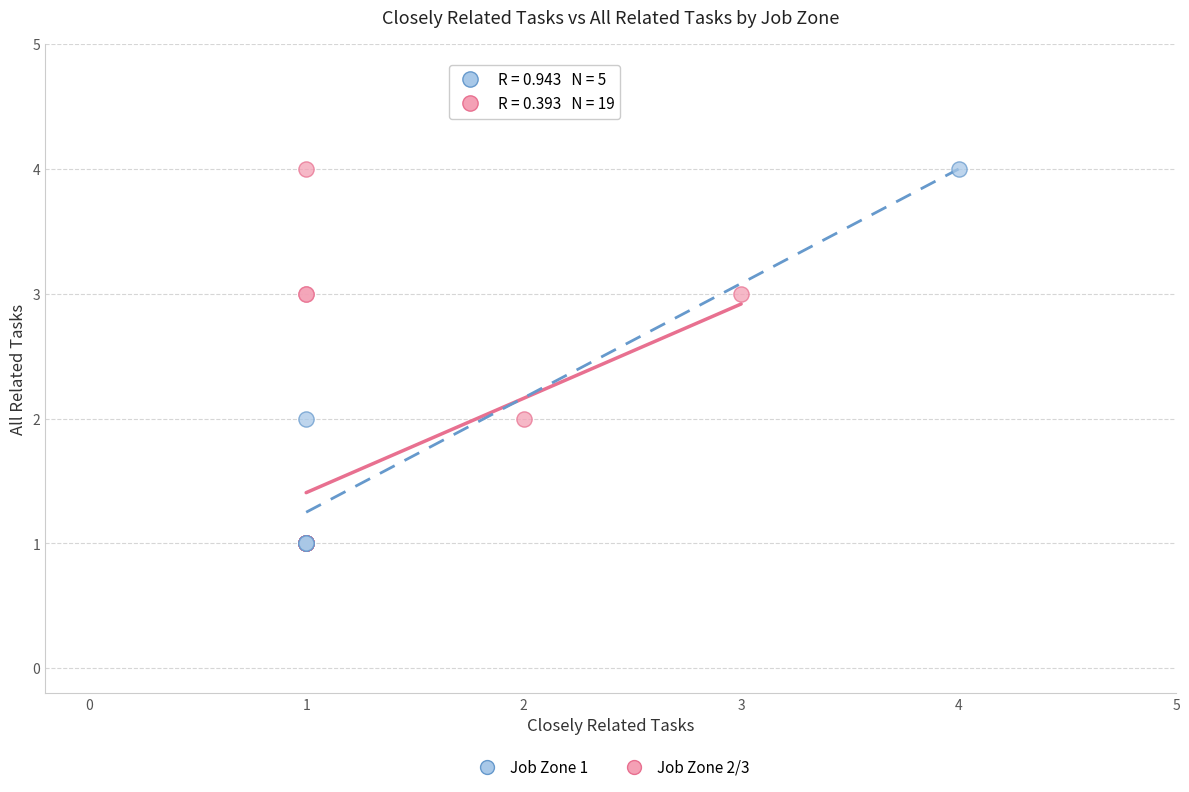

What are all the series names shown in the legend?

Job Zone 1, Job Zone 2/3